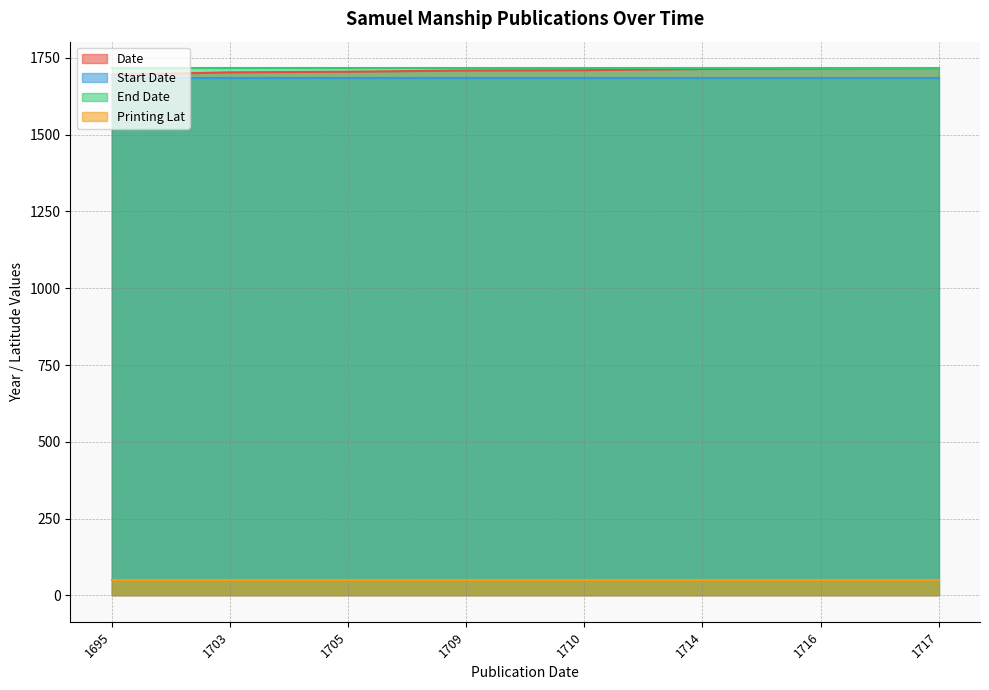

What is the maximum value for End Date?

1717.0